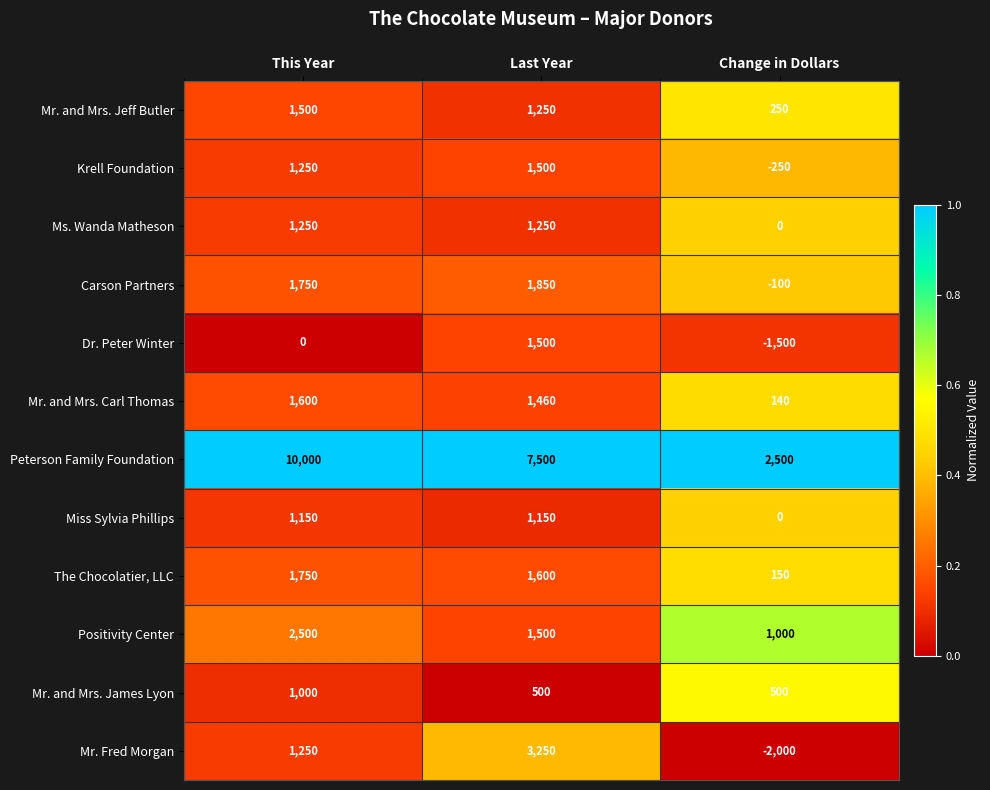

What is the difference between the highest and lowest values at This Year?

10000